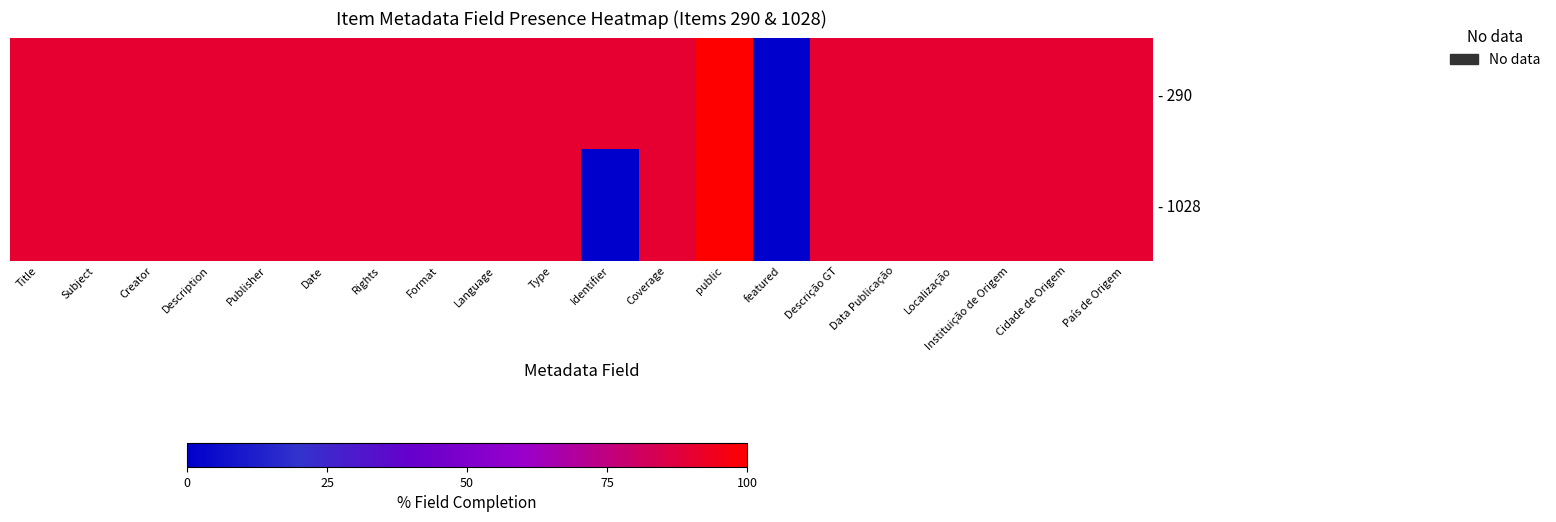

Rank the series by their average value, from highest to lowest.

- 290, - 1028